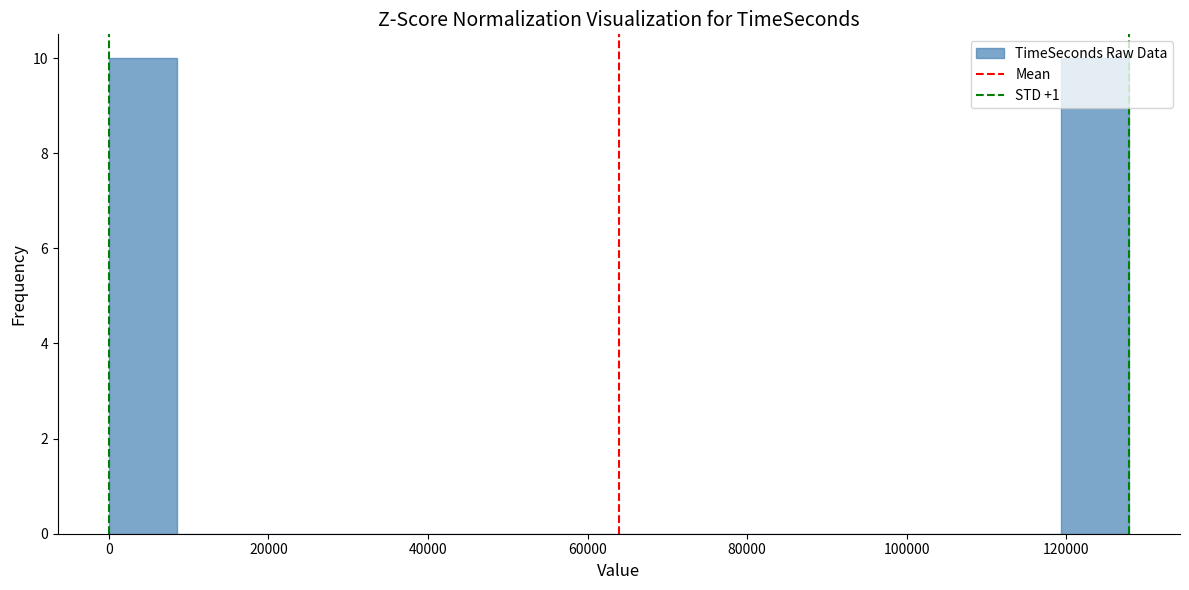

Reading left to right, transcribe this chart: for each bar, give the range it covers on the x-axis and its height. Neither the bar edges nor the heights are printed on the chart, so give them approximately, as read against the axes.

0 to 8000: 10
8000 to 18000: 0
18000 to 26000: 0
26000 to 34000: 0
34000 to 42000: 0
42000 to 52000: 0
52000 to 60000: 0
60000 to 68000: 0
68000 to 76000: 0
76000 to 86000: 0
86000 to 94000: 0
94000 to 102000: 0
102000 to 110000: 0
110000 to 120000: 0
120000 to 128000: 10